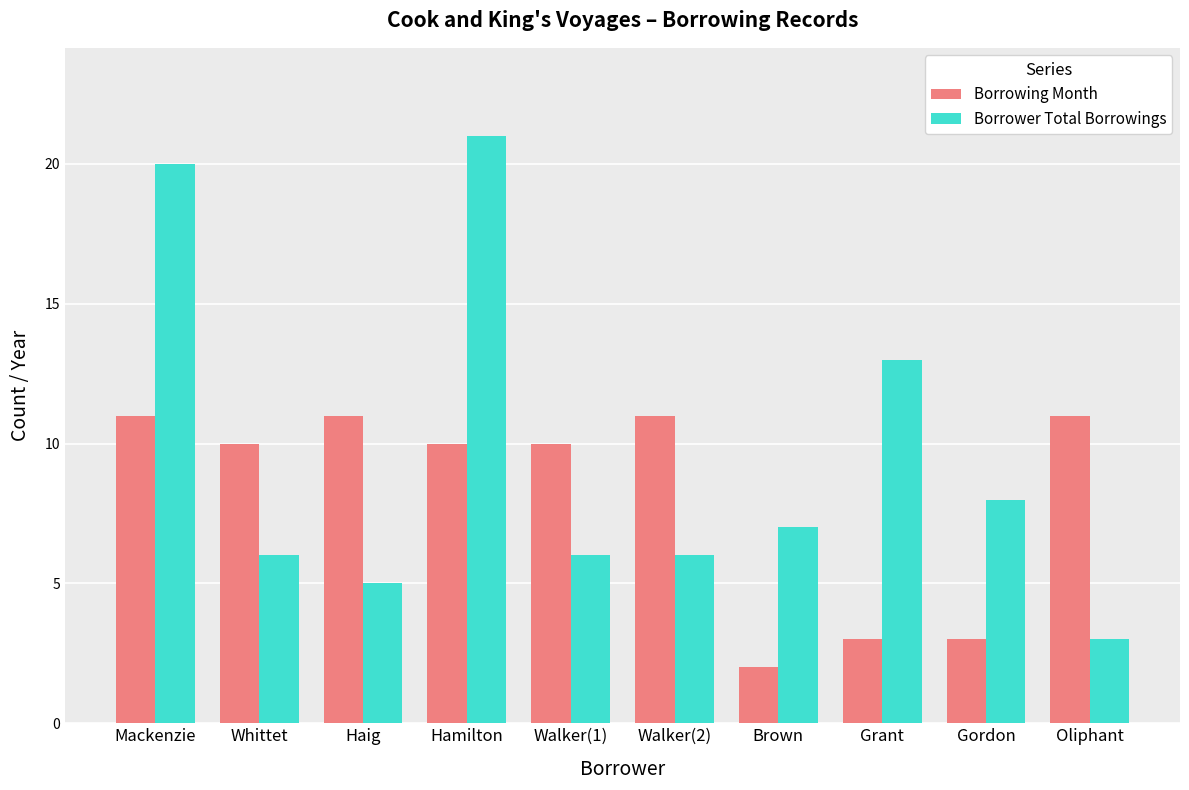

List the series in order of their overall mean, lowest first.

Borrowing Month, Borrower Total Borrowings